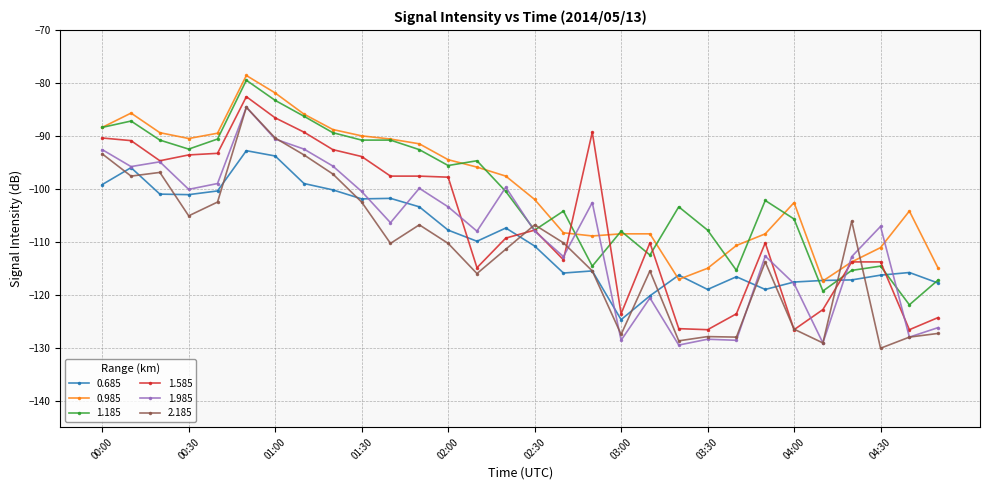

What is the difference between the maximum and minimum values in the 2.185 series?

45.5